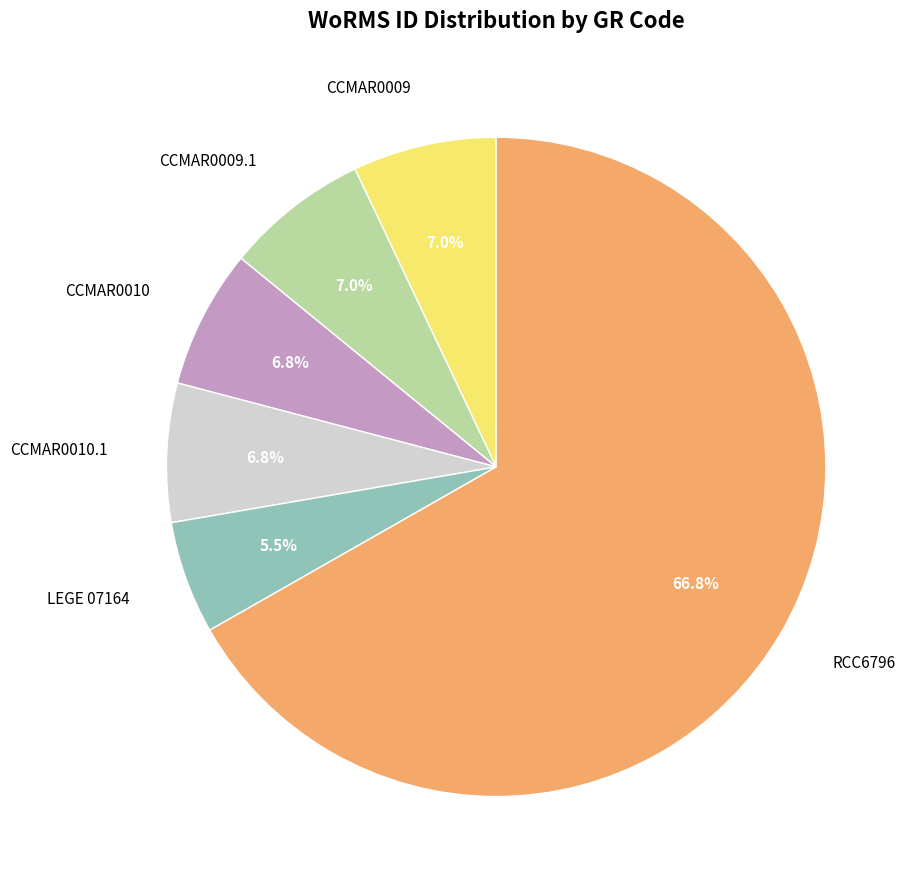

Is it true that CCMAR0010 is 1% of the pie?

False